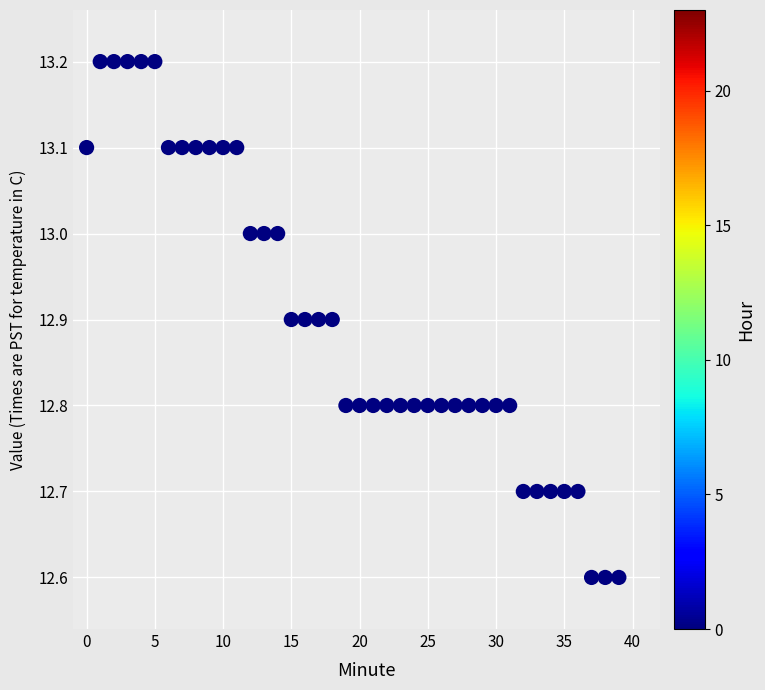

What is the range of Y values (max minus min)?

0.6